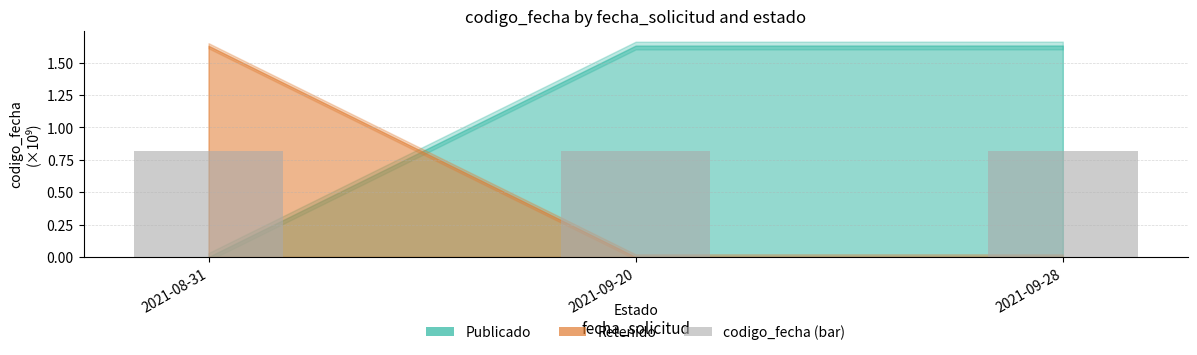

Count the values in the range 0 to 1.

3